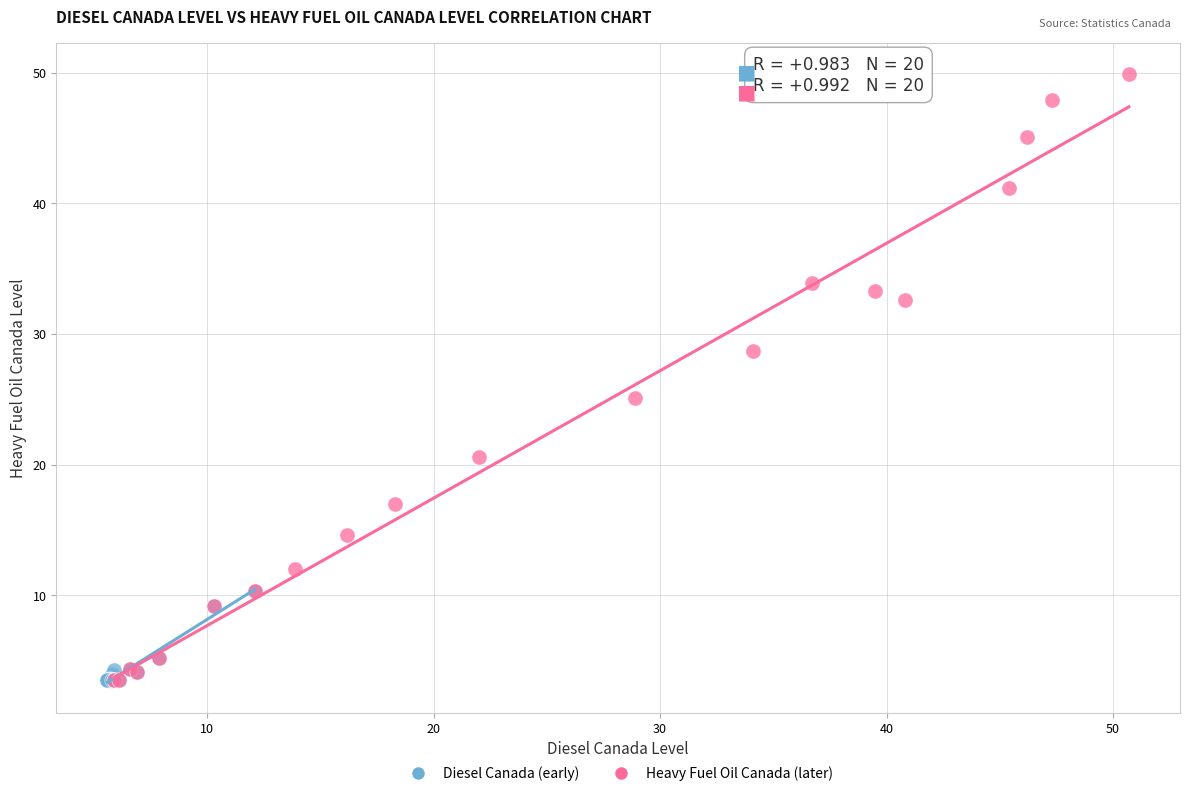

Which series has the largest Y range (max minus min)?

Heavy Fuel Oil Canada (later)